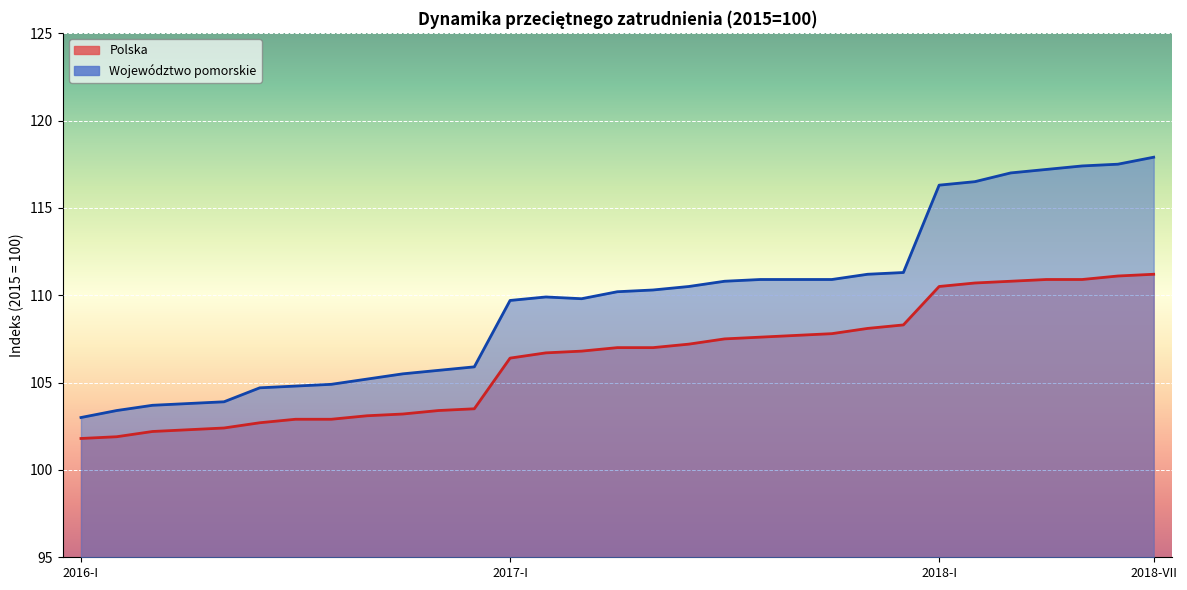

True or false: Polska and Województwo pomorskie intersect in this chart.

False